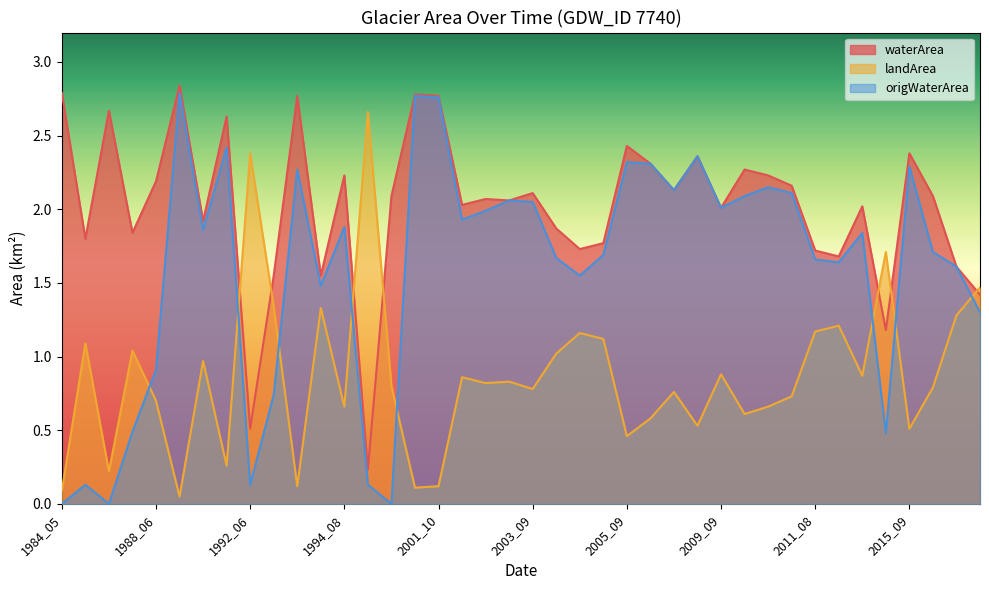

What is the total value across all series at 2015_09?

5.2